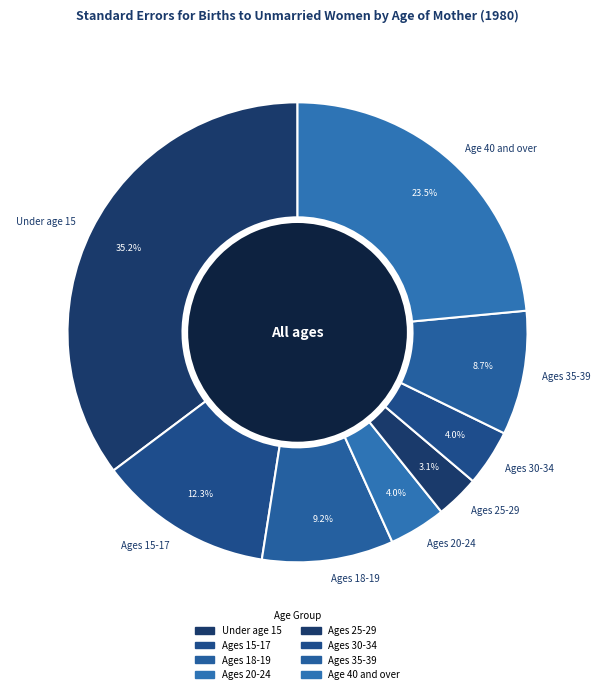

How many slices are in this pie chart?

8